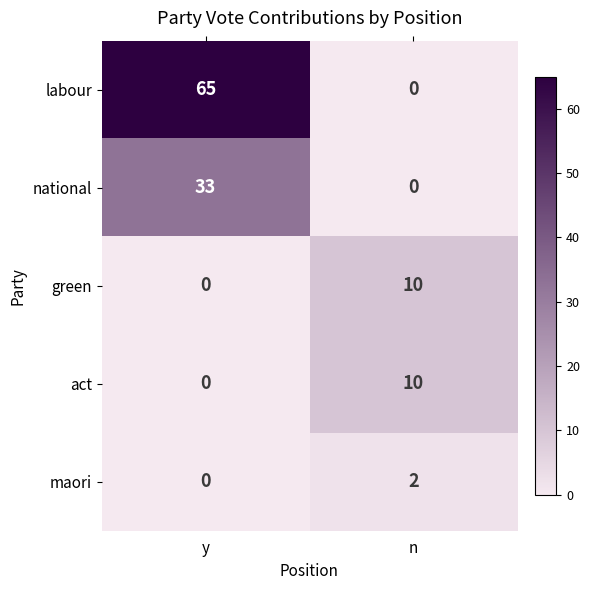

What is the sum of the act values at n and y?

10